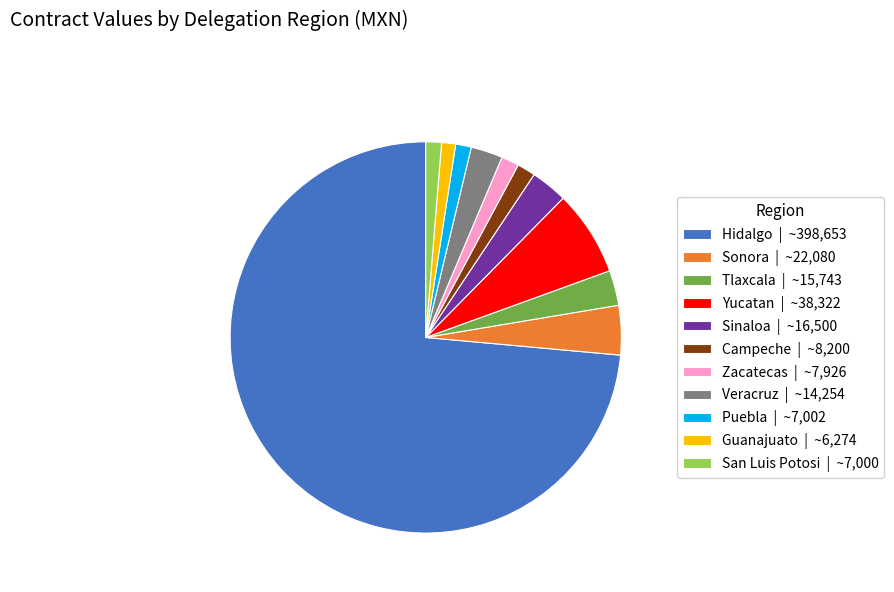

Does any single category account for the majority?

Yes